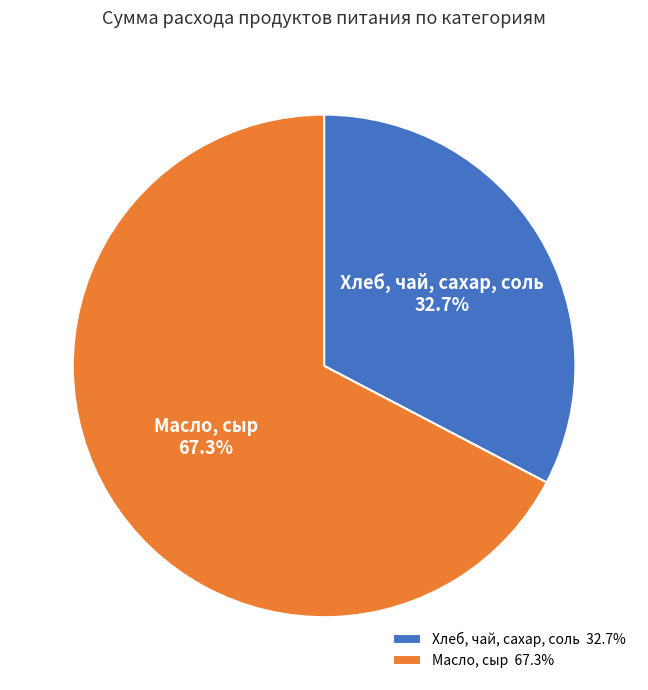

Combined, do Хлеб, чай, сахар, соль and Масло, сыр account for over 50%?

Yes